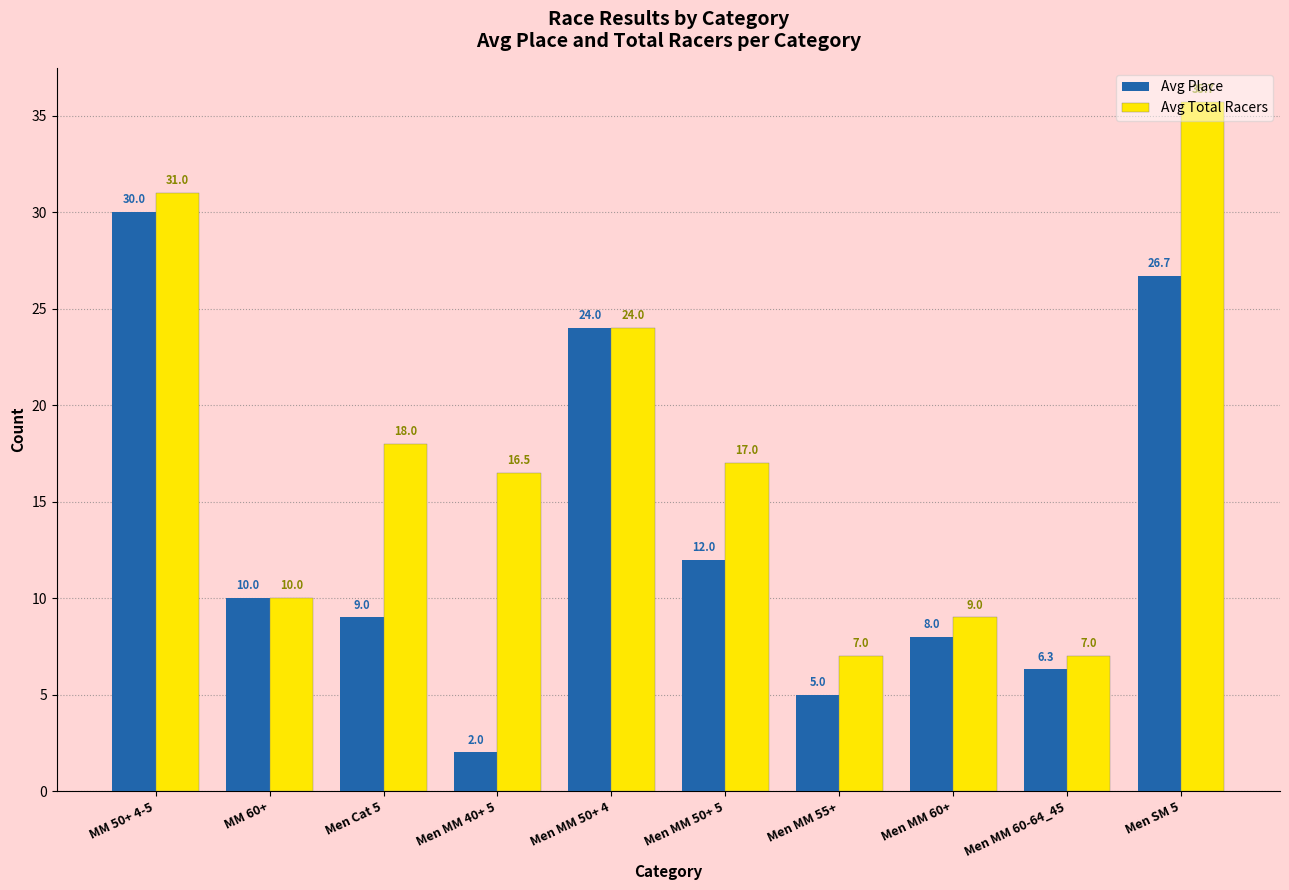

What is the sum of all Avg Place values?

133.0